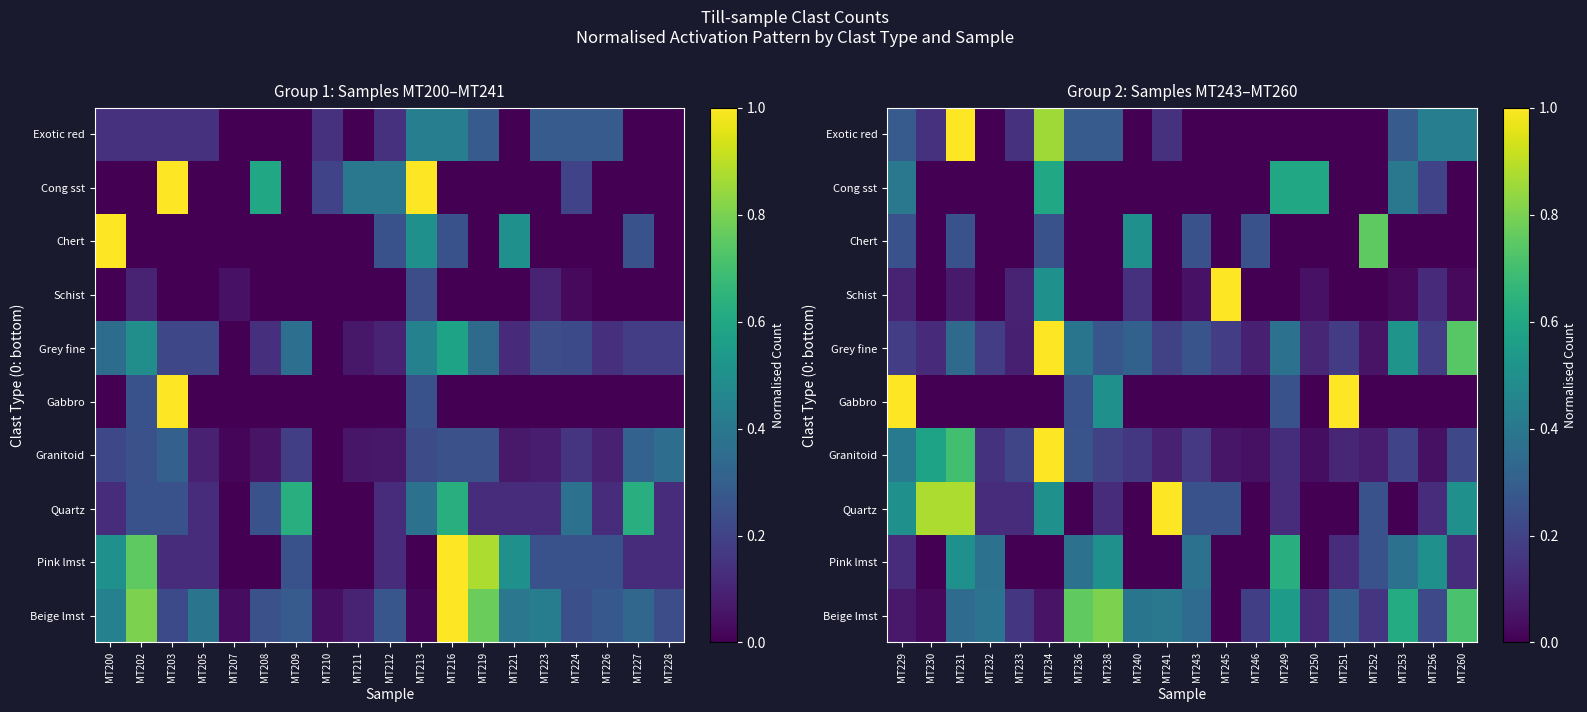

At which label does Schist reach its peak?

MT245